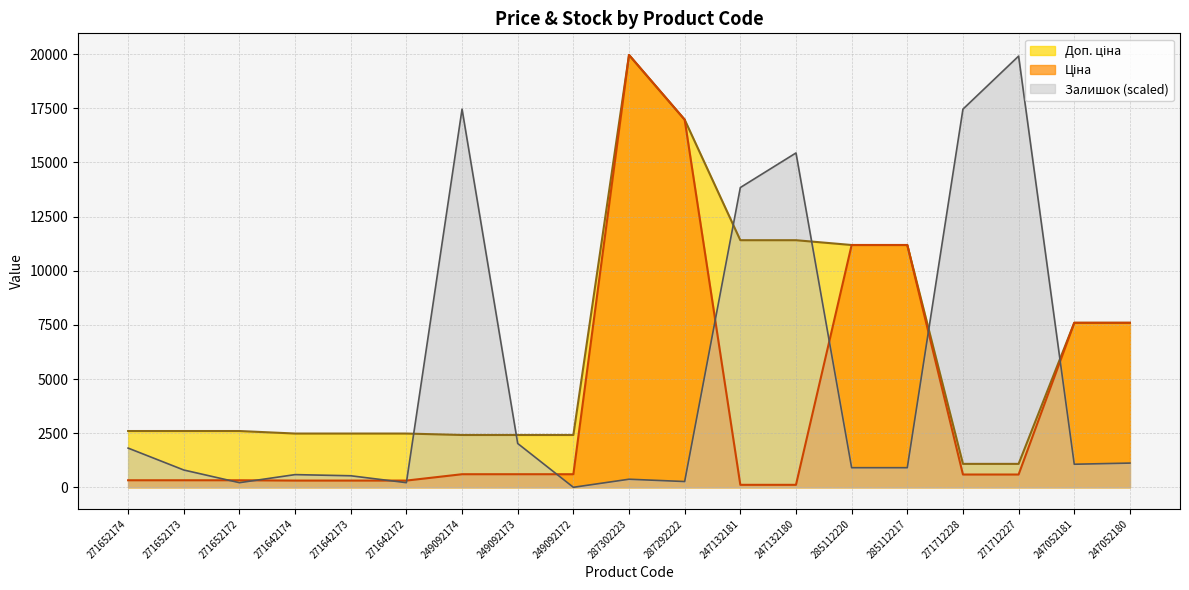

At which category is the sum across all series the highest?

287302223